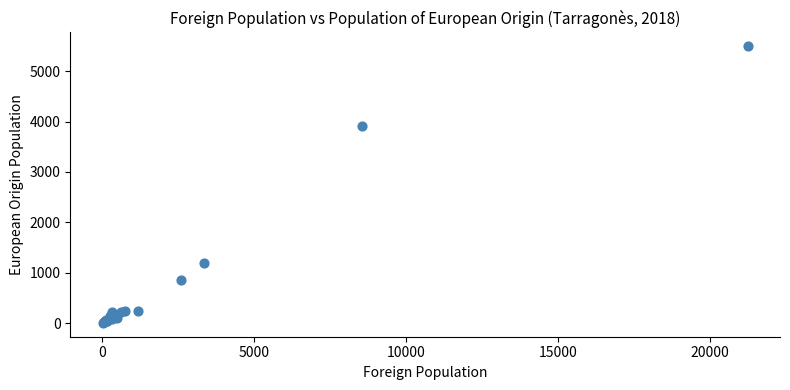

What Y value in the scatter plot is closest to 2750?

3917